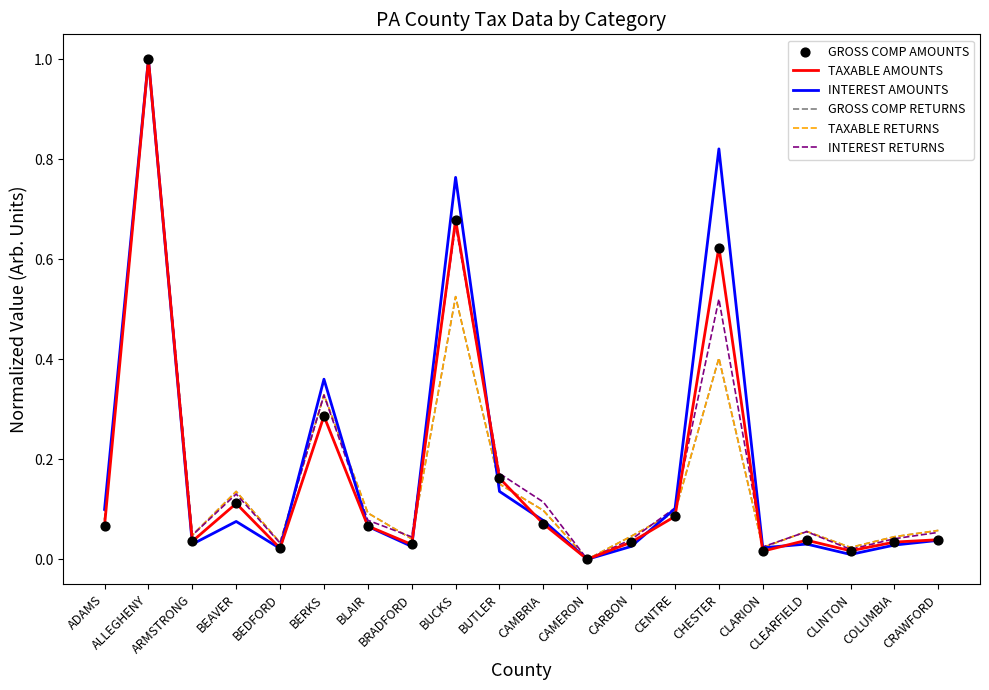

At how many categories does at least one series exceed 0?

19